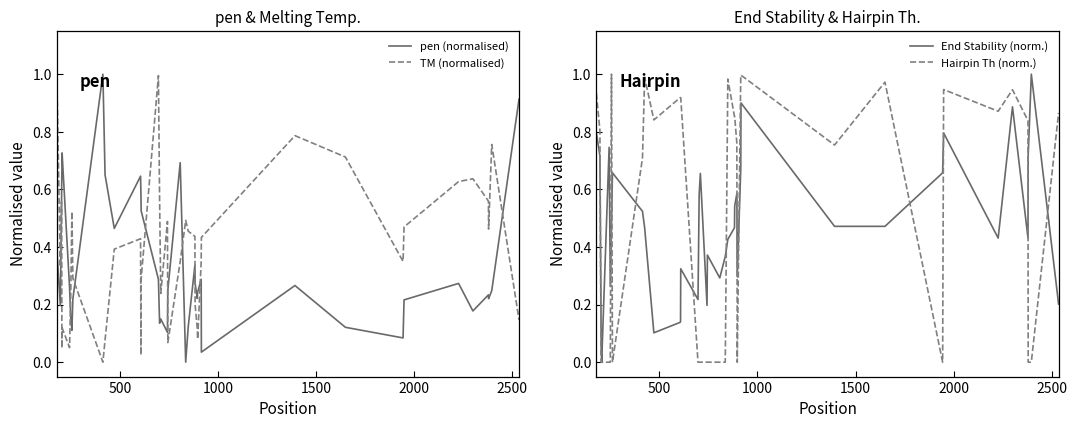

What is the highest value of the pen (normalised) series?

1.0